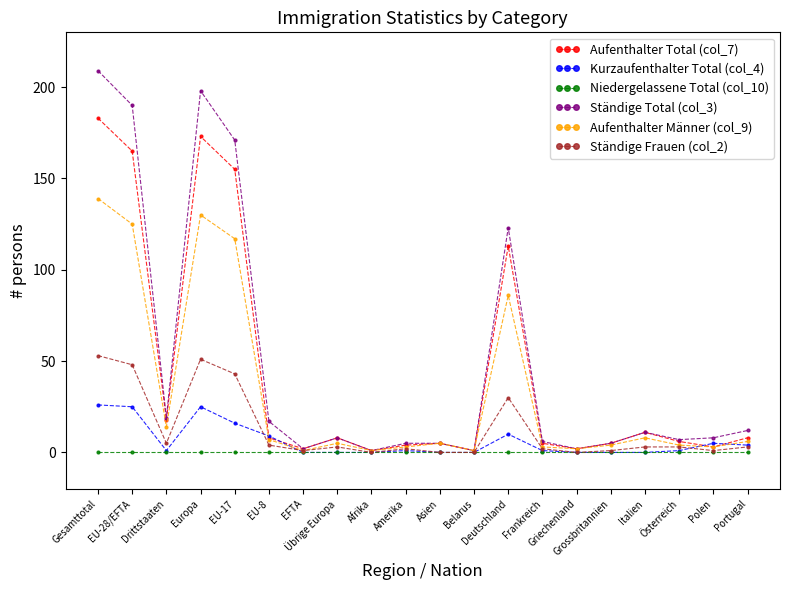

What is the value of the Ständige Total (col_3) point at the 11th from the left?

5